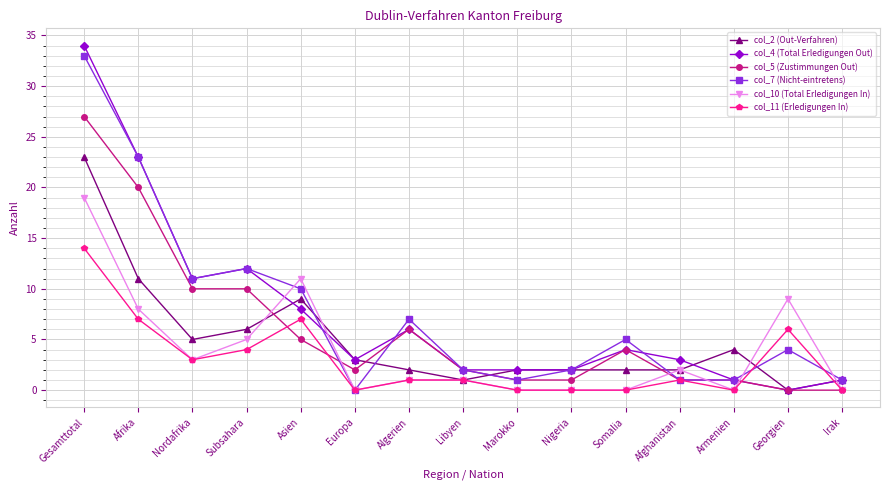

What is the greatest value displayed?

34